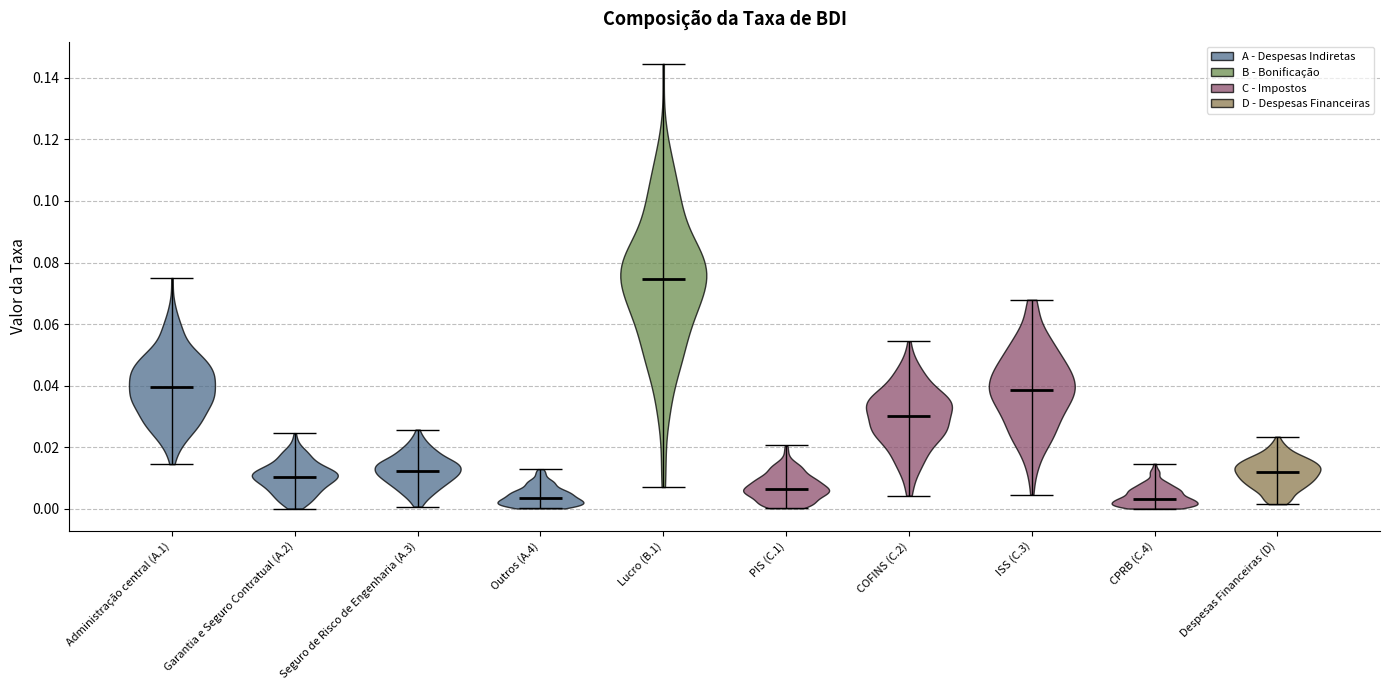

Which violin has the highest median line?

Lucro (B.1)